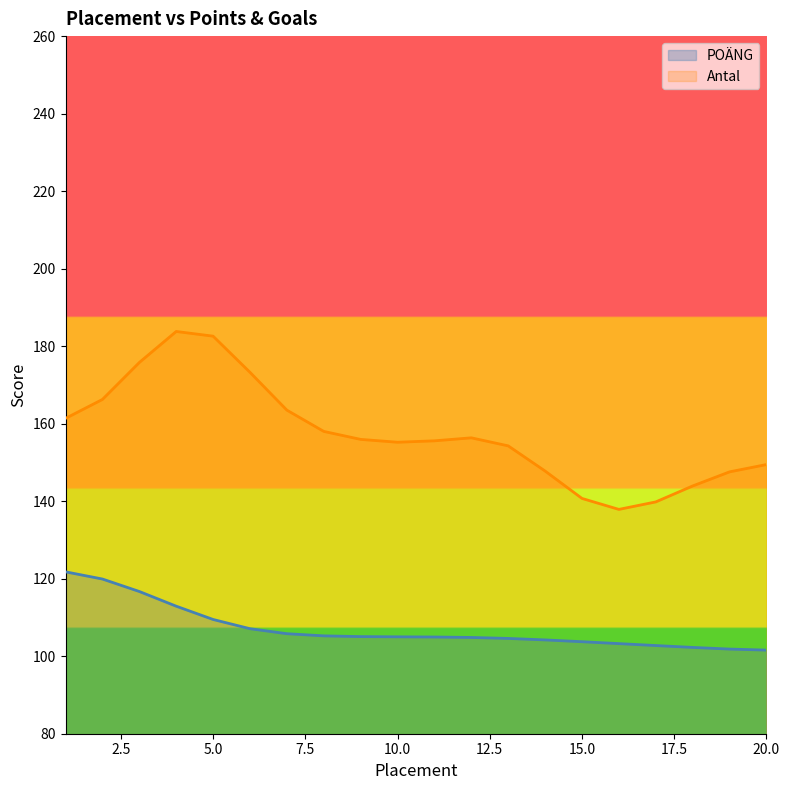

What is the difference between the maximum and second lowest values?

19.9